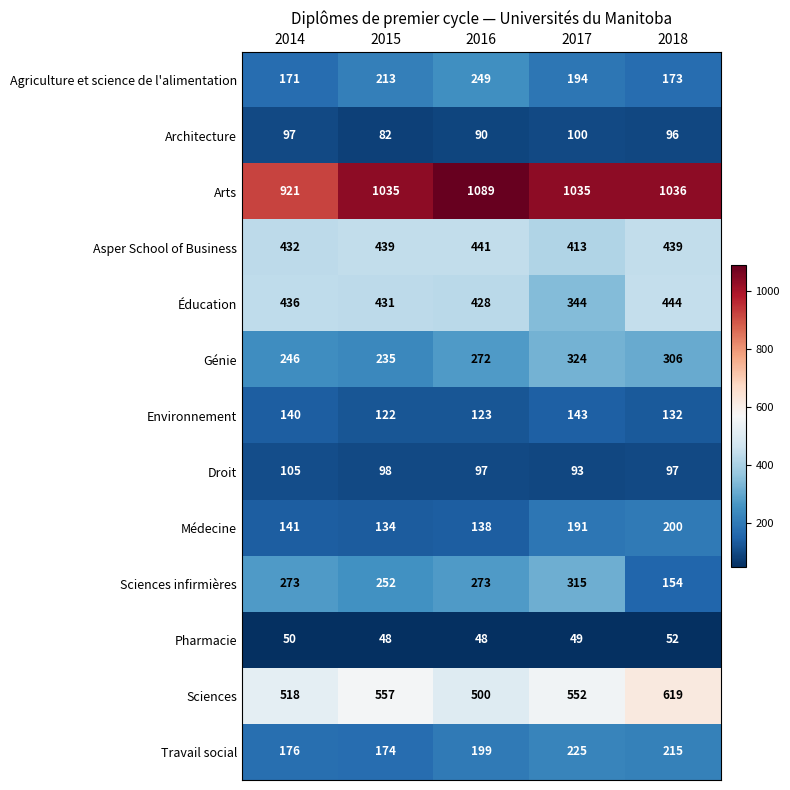

What is the smallest value displayed?

48